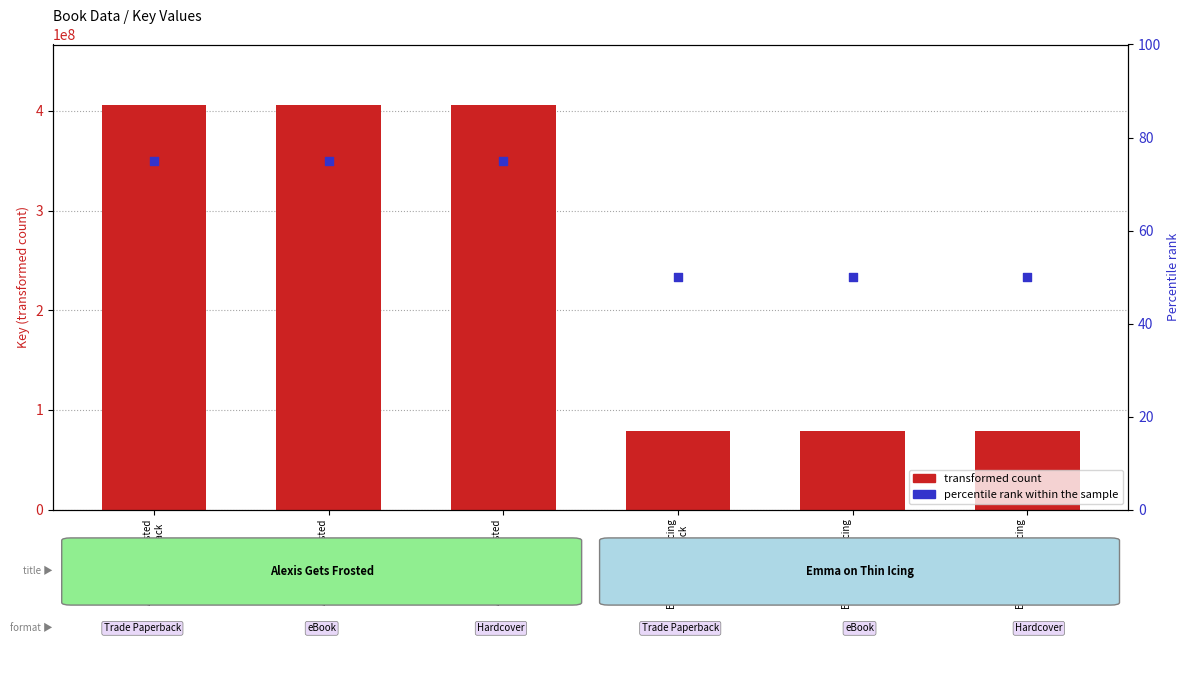

Which series has the largest total across all categories?

transformed count